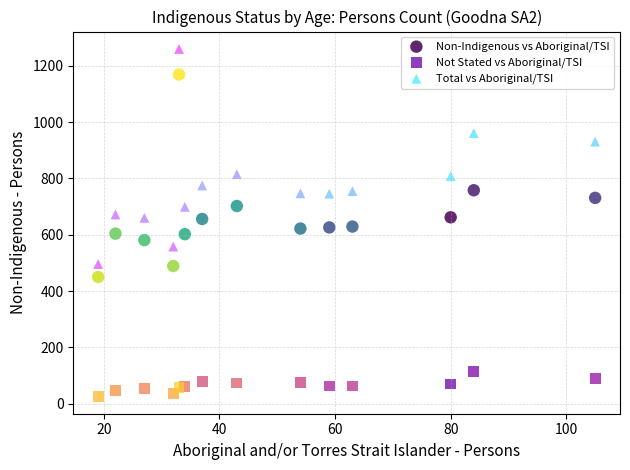

What are all the series names shown in the legend?

Non-Indigenous vs Aboriginal/TSI, Not Stated vs Aboriginal/TSI, Total vs Aboriginal/TSI